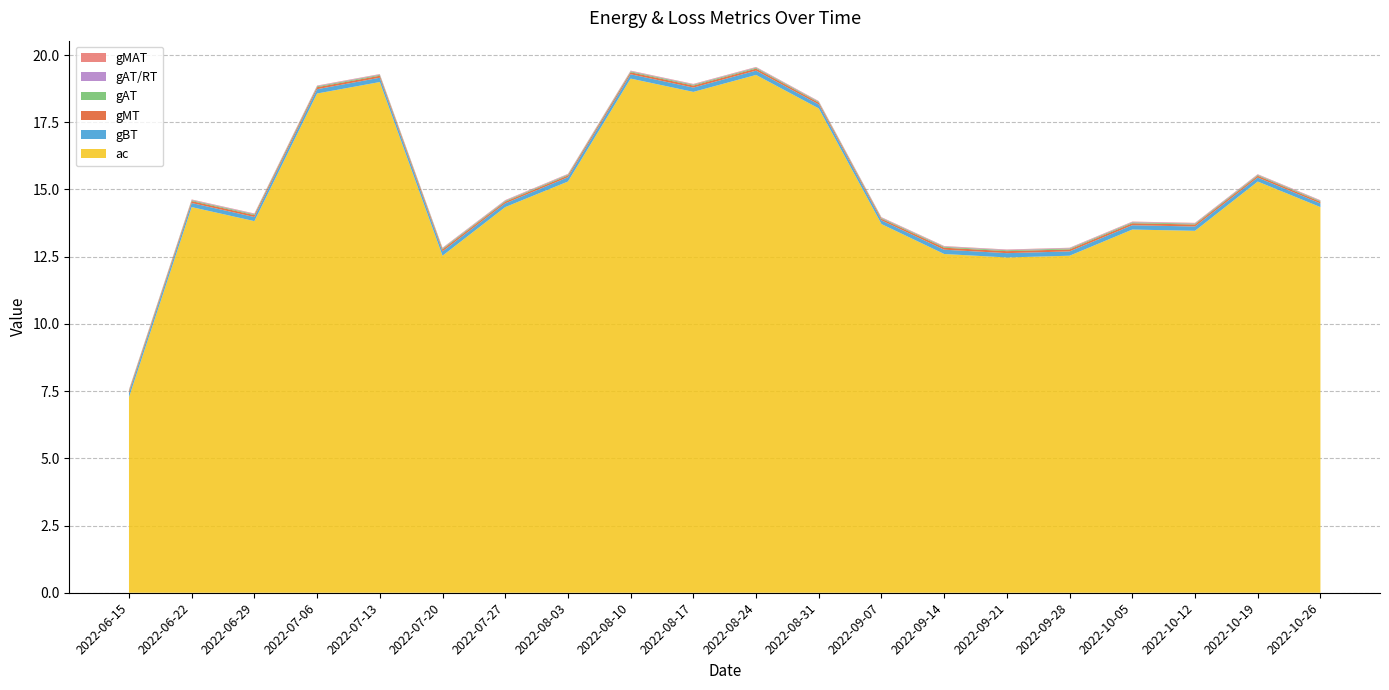

Reading left to right, list all the values displayed in this chart.

ac: 2022-06-15=7.3	2022-06-22=14.3	2022-06-29=13.8	2022-07-06=18.6	2022-07-13=19.0	2022-07-20=12.5	2022-07-27=14.3	2022-08-03=15.3	2022-08-10=19.1	2022-08-17=18.6	2022-08-24=19.3	2022-08-31=18.0	2022-09-07=13.7	2022-09-14=12.6	2022-09-21=12.5	2022-09-28=12.5	2022-10-05=13.5	2022-10-12=13.5	2022-10-19=15.3	2022-10-26=14.3
gBT: 2022-06-15=0.2	2022-06-22=0.2	2022-06-29=0.2	2022-07-06=0.2	2022-07-13=0.2	2022-07-20=0.2	2022-07-27=0.1	2022-08-03=0.2	2022-08-10=0.2	2022-08-17=0.2	2022-08-24=0.2	2022-08-31=0.1	2022-09-07=0.1	2022-09-14=0.2	2022-09-21=0.2	2022-09-28=0.2	2022-10-05=0.2	2022-10-12=0.2	2022-10-19=0.1	2022-10-26=0.1
gMT: 2022-06-15=0.1	2022-06-22=0.1	2022-06-29=0.1	2022-07-06=0.1	2022-07-13=0.1	2022-07-20=0.1	2022-07-27=0.1	2022-08-03=0.1	2022-08-10=0.1	2022-08-17=0.1	2022-08-24=0.1	2022-08-31=0.1	2022-09-07=0.1	2022-09-14=0.1	2022-09-21=0.1	2022-09-28=0.1	2022-10-05=0.1	2022-10-12=0.1	2022-10-19=0.1	2022-10-26=0.1
gAT: 2022-06-15=0.0	2022-06-22=0.0	2022-06-29=0.0	2022-07-06=0.0	2022-07-13=0.0	2022-07-20=0.0	2022-07-27=0.0	2022-08-03=0.0	2022-08-10=0.0	2022-08-17=0.0	2022-08-24=0.0	2022-08-31=0.0	2022-09-07=0.0	2022-09-14=0.0	2022-09-21=0.0	2022-09-28=0.0	2022-10-05=0.0	2022-10-12=0.0	2022-10-19=0.0	2022-10-26=0.0
gAT/RT: 2022-06-15=0.0	2022-06-22=0.0	2022-06-29=0.0	2022-07-06=0.0	2022-07-13=0.0	2022-07-20=0.0	2022-07-27=0.0	2022-08-03=0.0	2022-08-10=0.0	2022-08-17=0.0	2022-08-24=0.0	2022-08-31=0.0	2022-09-07=0.0	2022-09-14=0.0	2022-09-21=0.0	2022-09-28=0.0	2022-10-05=0.0	2022-10-12=0.0	2022-10-19=0.0	2022-10-26=0.0
gMAT: 2022-06-15=0.0	2022-06-22=0.0	2022-06-29=0.0	2022-07-06=0.0	2022-07-13=0.0	2022-07-20=0.0	2022-07-27=0.0	2022-08-03=0.0	2022-08-10=0.0	2022-08-17=0.0	2022-08-24=0.0	2022-08-31=0.0	2022-09-07=0.0	2022-09-14=0.0	2022-09-21=0.0	2022-09-28=0.0	2022-10-05=0.0	2022-10-12=0.0	2022-10-19=0.0	2022-10-26=0.0